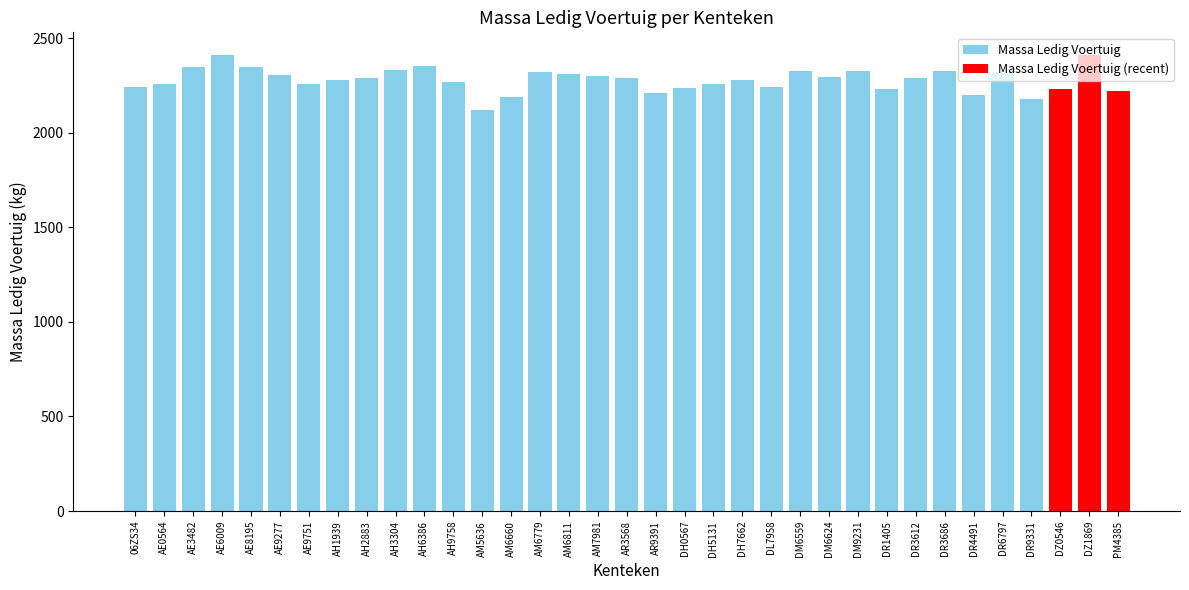

Are the bars horizontal?

No